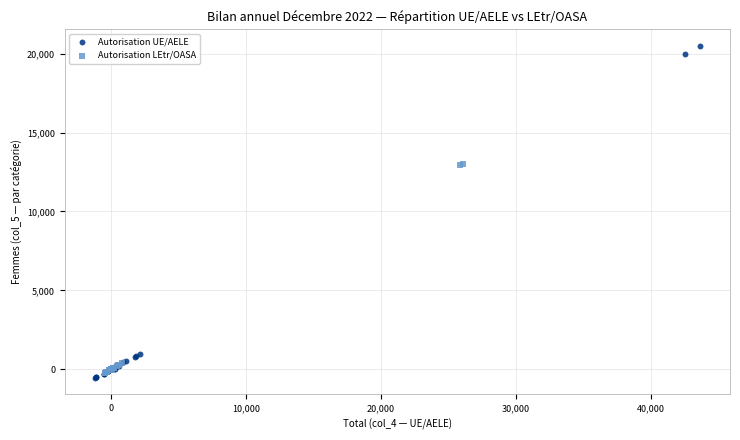

What are all the series names shown in the legend?

Autorisation UE/AELE, Autorisation LEtr/OASA